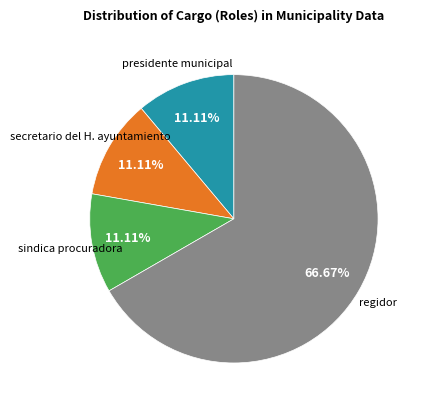

Does any single category account for the majority?

Yes